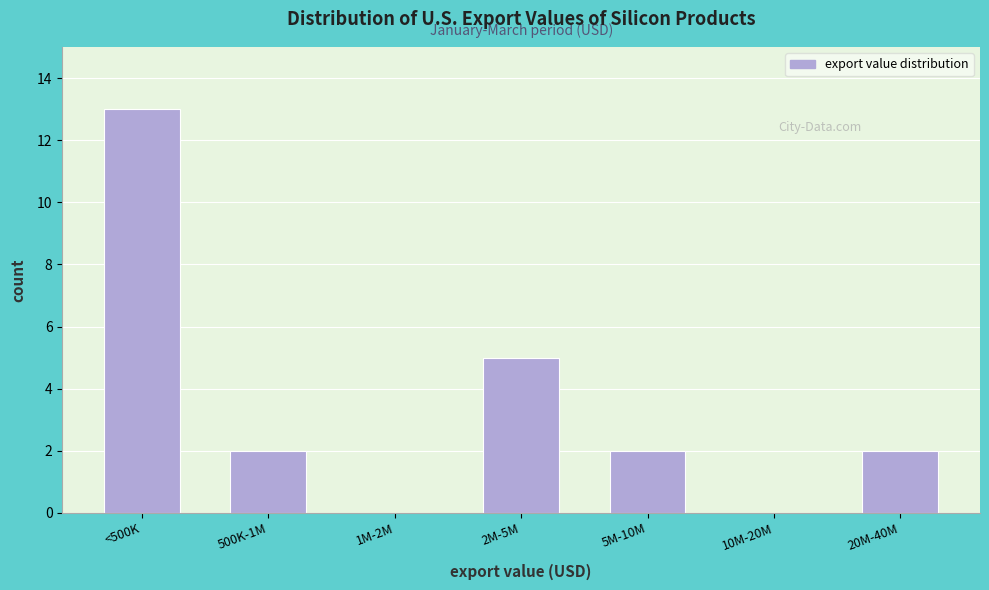

Reading left to right, what are all the values shown in this chart?

<500K=13	500K-1M=2	1M-2M=0	2M-5M=5	5M-10M=2	10M-20M=0	20M-40M=2